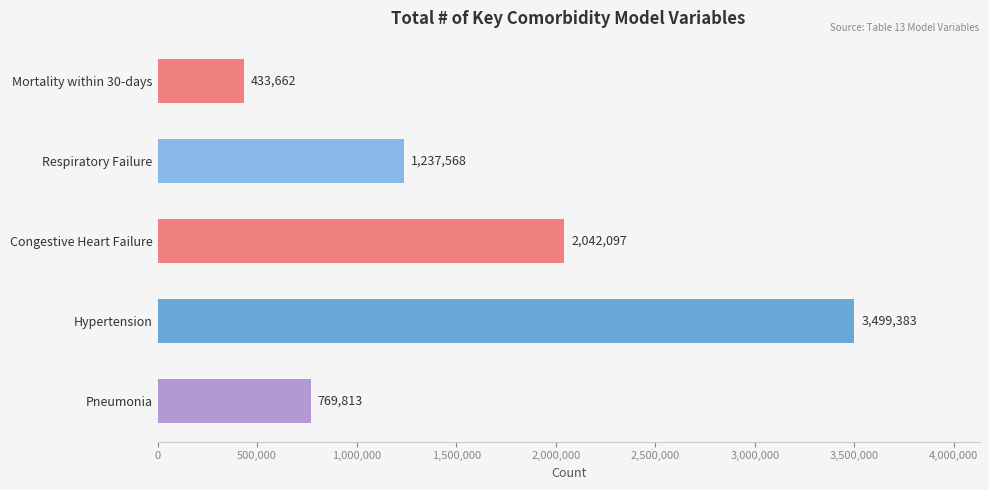

True or false: the data shows 3434698 at Congestive Heart Failure.

False